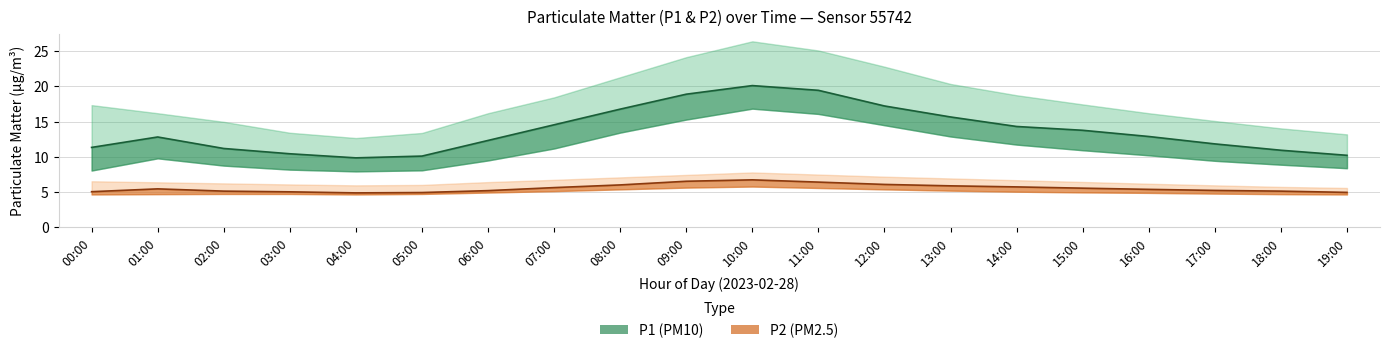

What is the label of the 5th point from the right?

15:00